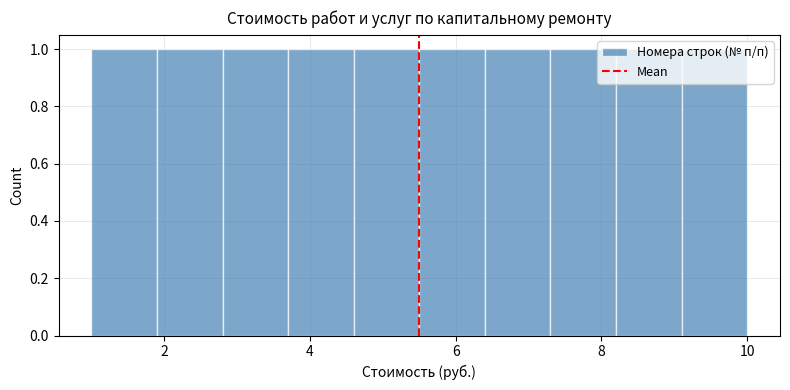

Reading left to right, list every bar in this chart as the range it spans on the x-axis followed by its height. Neither the bar edges nor the heights are printed on the chart, so give them approximately, as read against the axes.

1.0 to 1.9: 1
1.9 to 2.8: 1
2.8 to 3.7: 1
3.7 to 4.6: 1
4.6 to 5.5: 1
5.5 to 6.4: 1
6.4 to 7.3: 1
7.3 to 8.2: 1
8.2 to 9.1: 1
9.1 to 10.0: 1